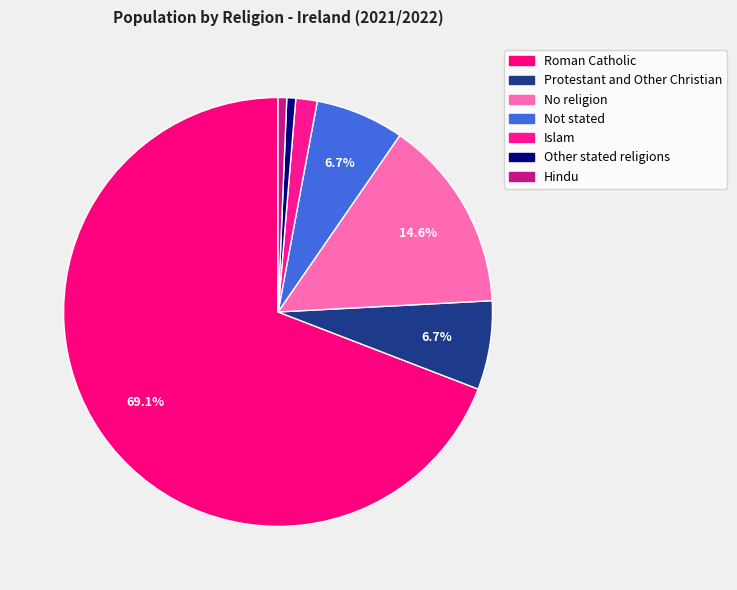

The Hindu slice represents 11% of the pie. True or false?

False